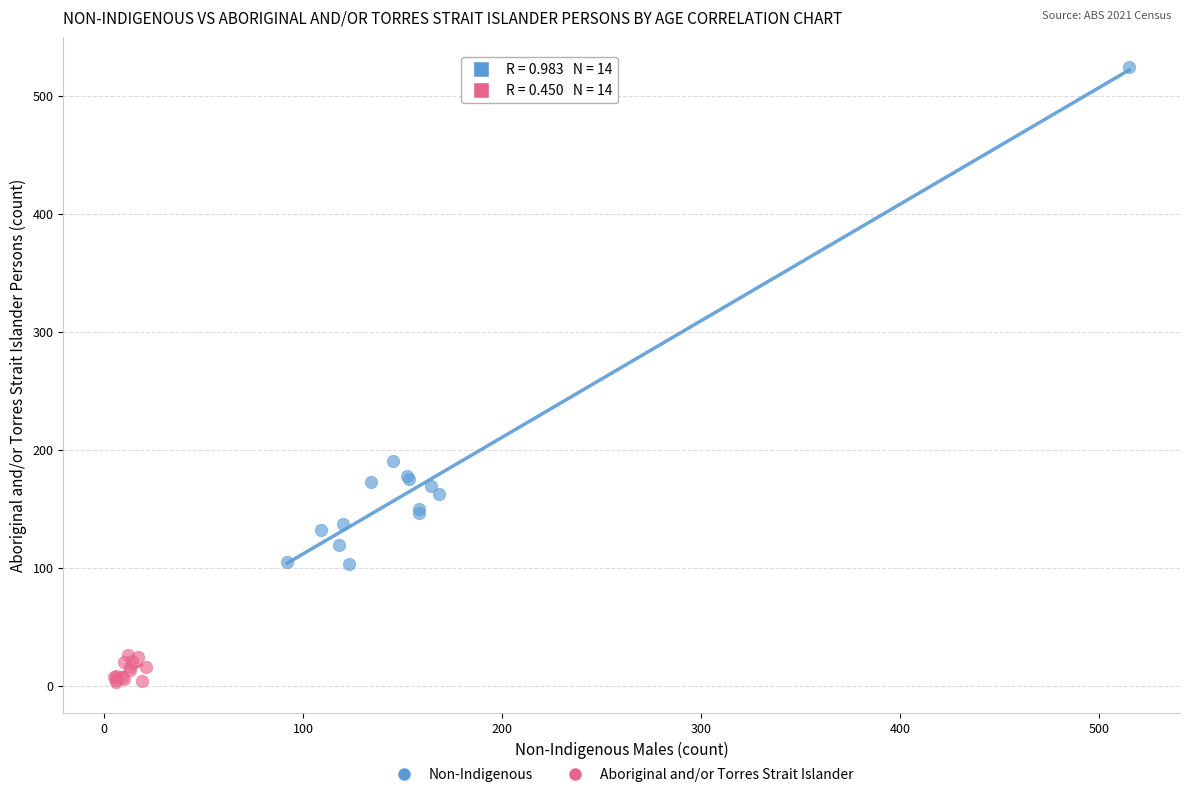

Which series has the largest Y range (max minus min)?

Non-Indigenous